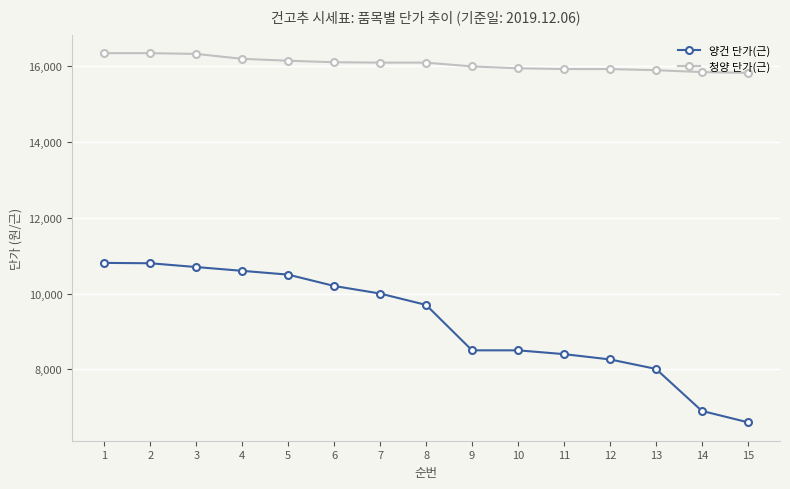

How many lines are shown in the chart?

2